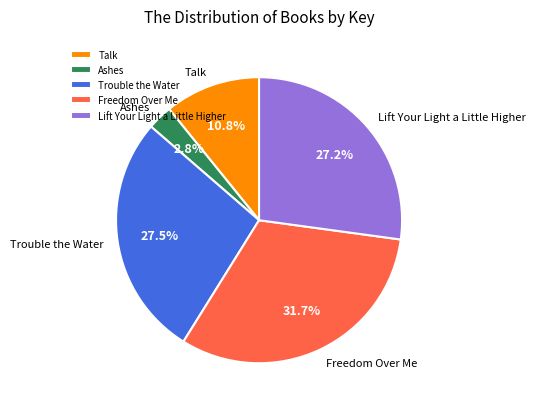

To the nearest percent, what is the combined percentage of Talk and Ashes?

14%